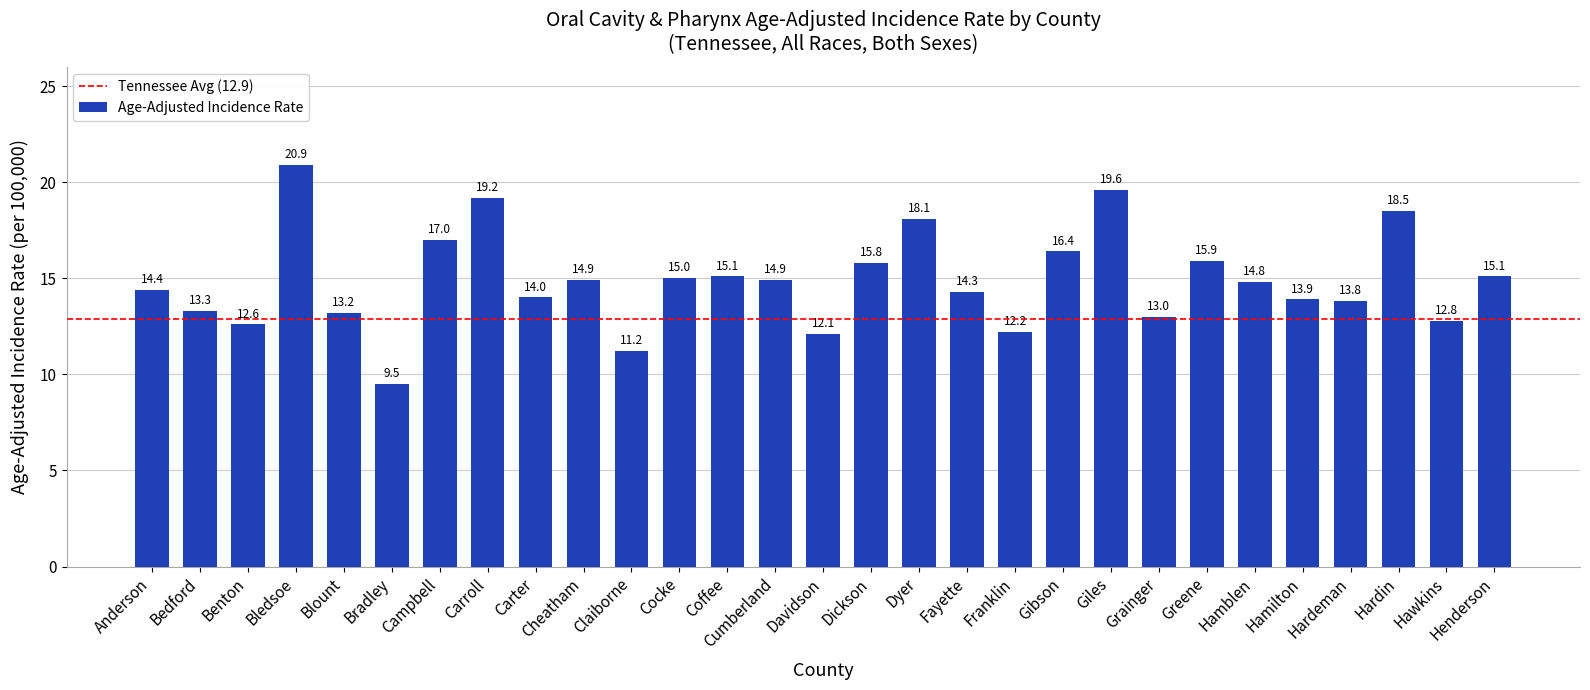

At which category does the chart reach its peak across all series?

Bledsoe